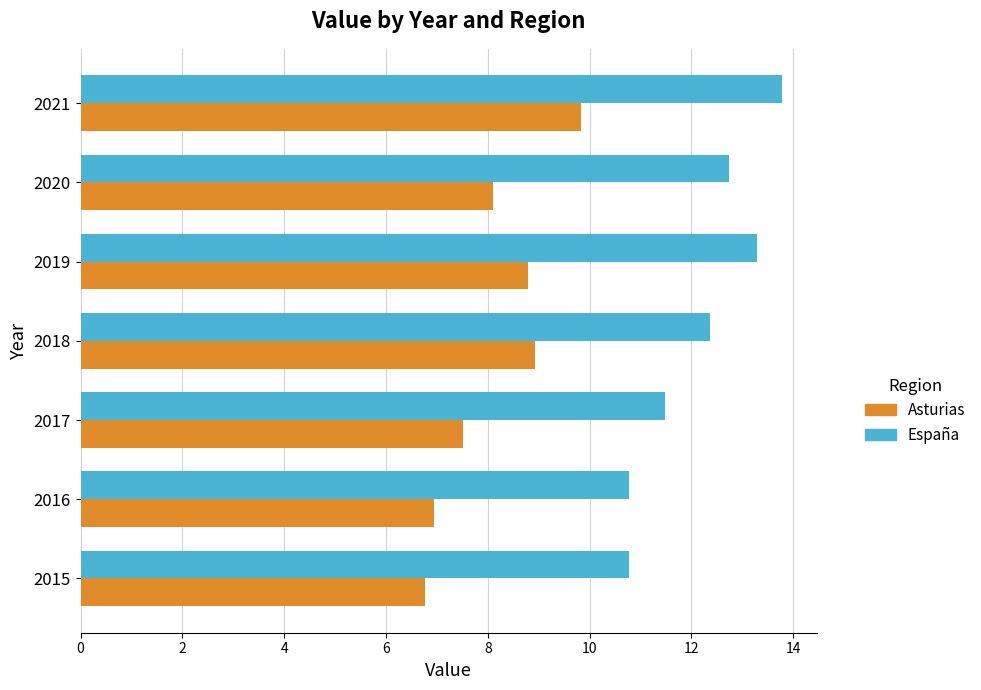

The España series shows 12.4 at 2018. True or false?

True